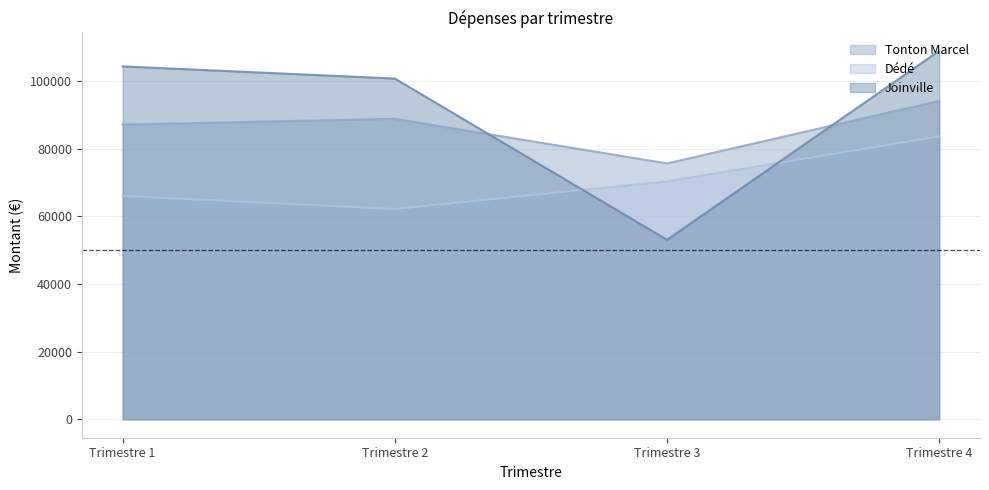

What are all the series names shown in the legend?

Tonton Marcel, Dédé, Joinville